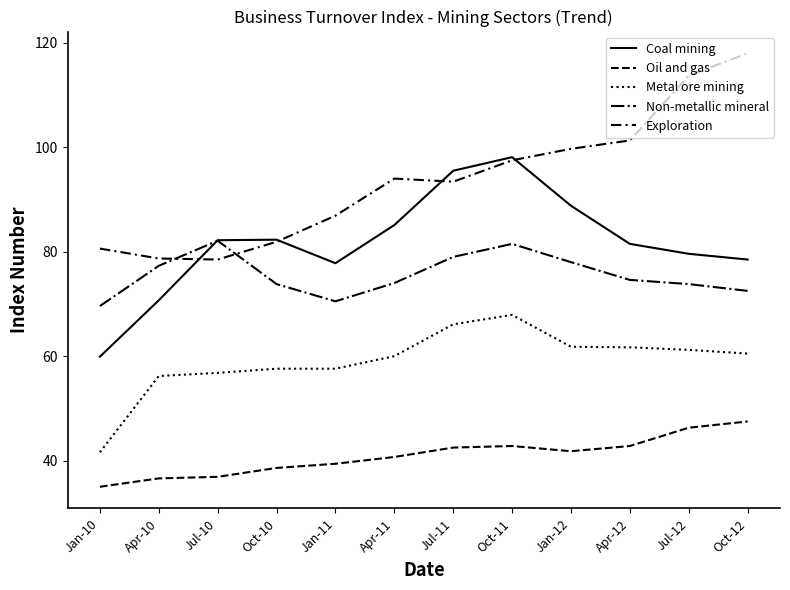

What is the minimum value for Coal mining?

59.9